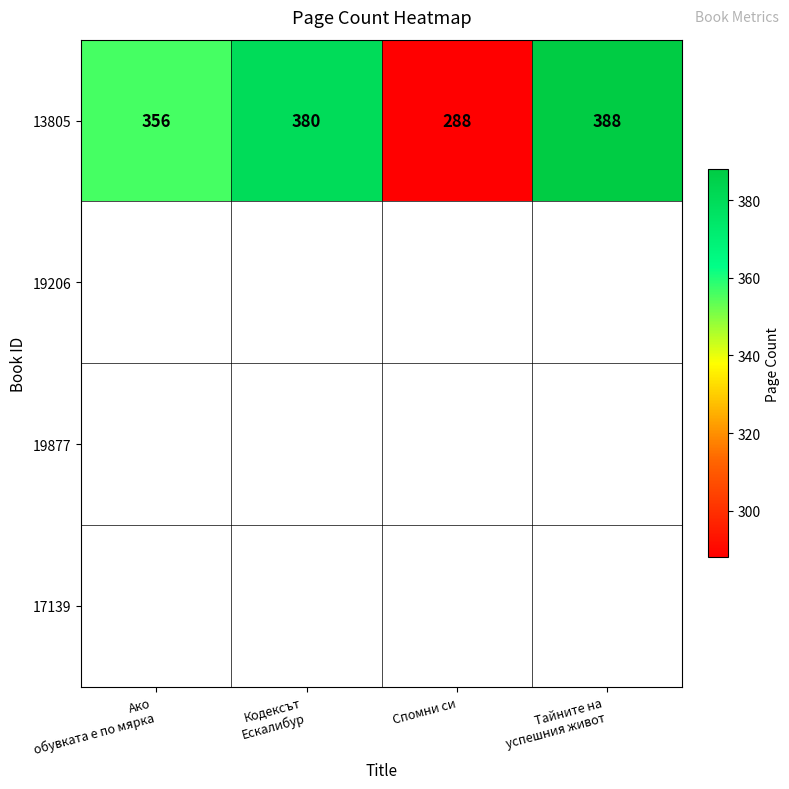

What is the approximate value at Тайните на
успешния живот, to the nearest 10?

390